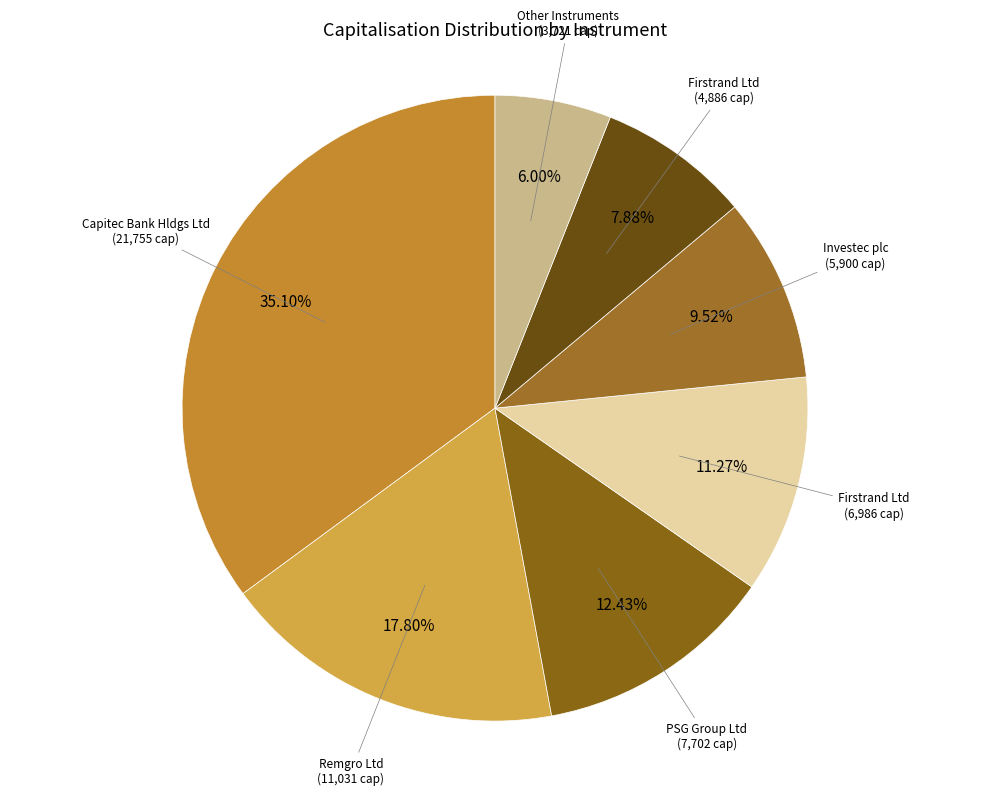

To the nearest percent, what is the difference between the largest and smallest slice percentages?

29%